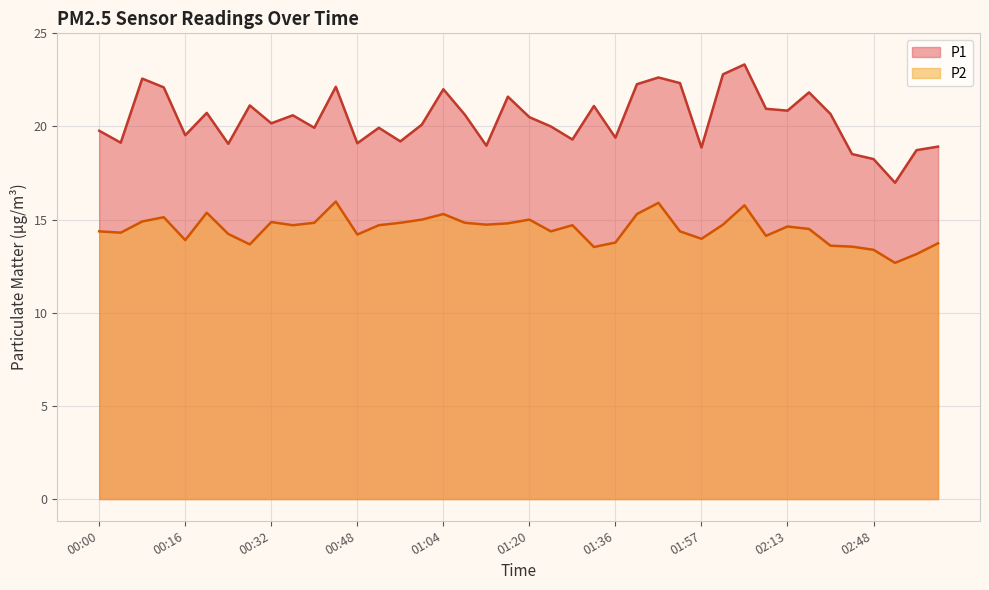

At which label does P2 first exceed 14?

00:00